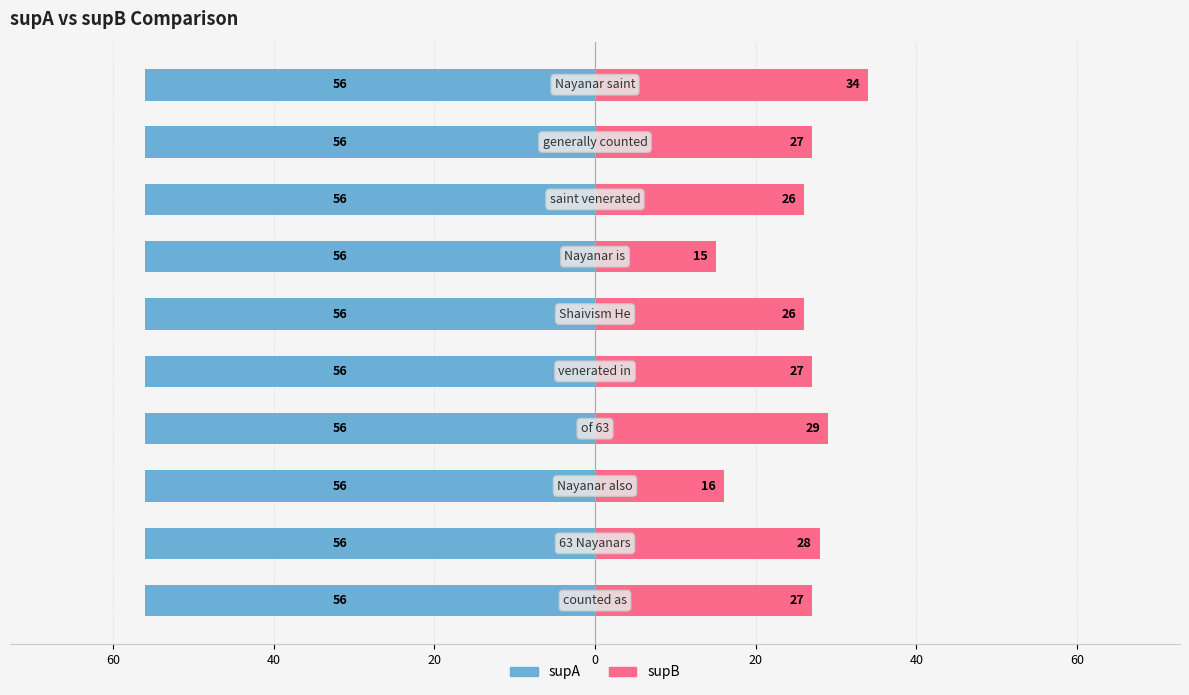

What is the highest value of the supB series?

34.0